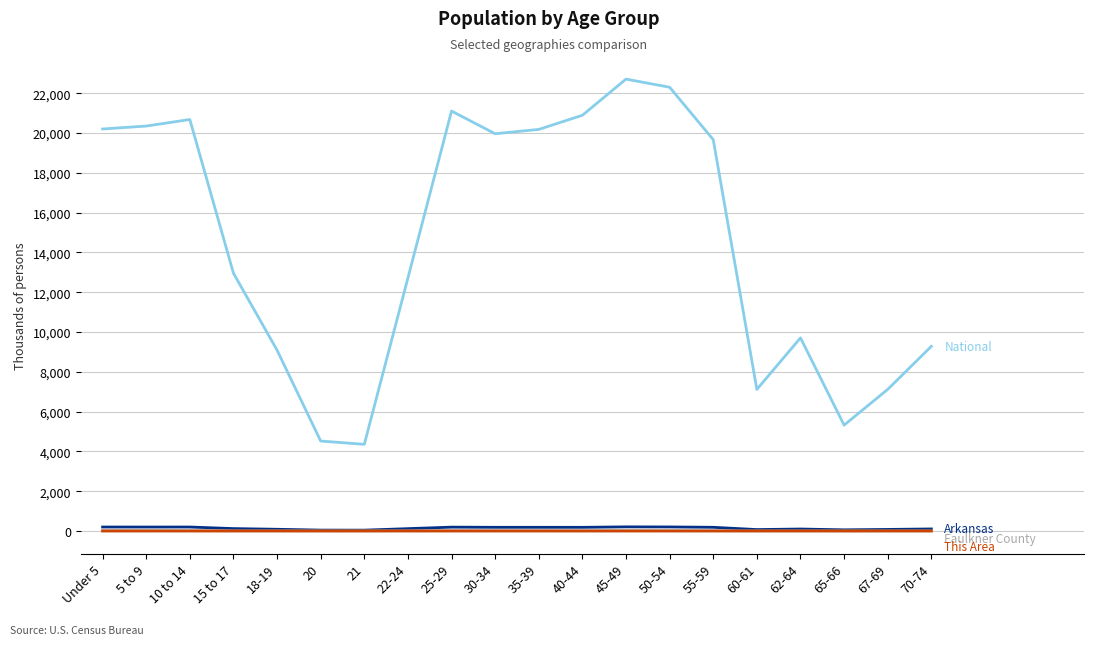

Does the chart have visible grid lines?

Yes